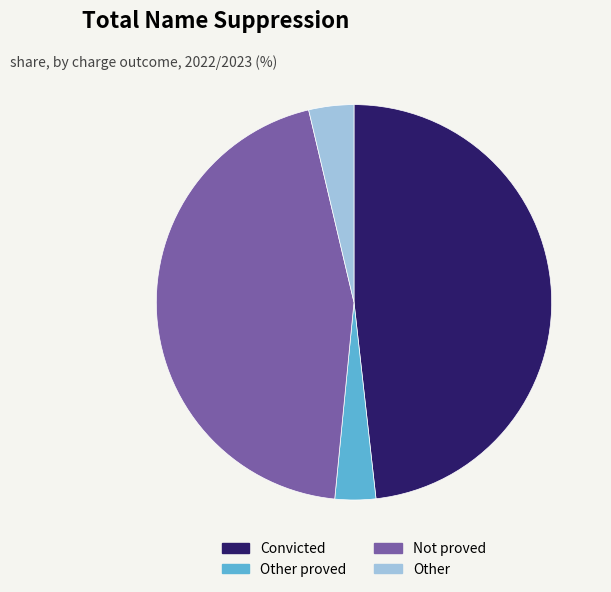

Which slice is the largest?

Convicted